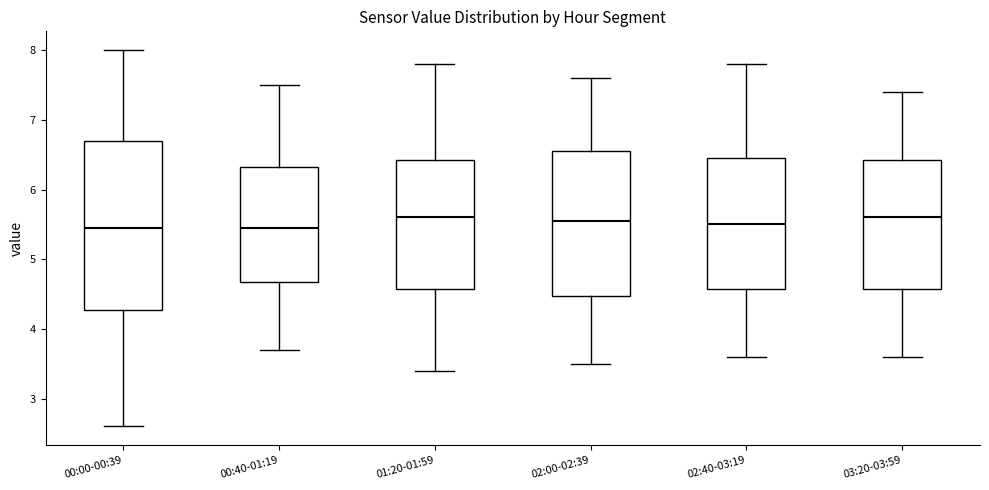

Where does the lower whisker of the box for 01:20-01:59 end on the y-axis? The values are not printed on the chart, so give them approximately, as read against the axis.

3.4